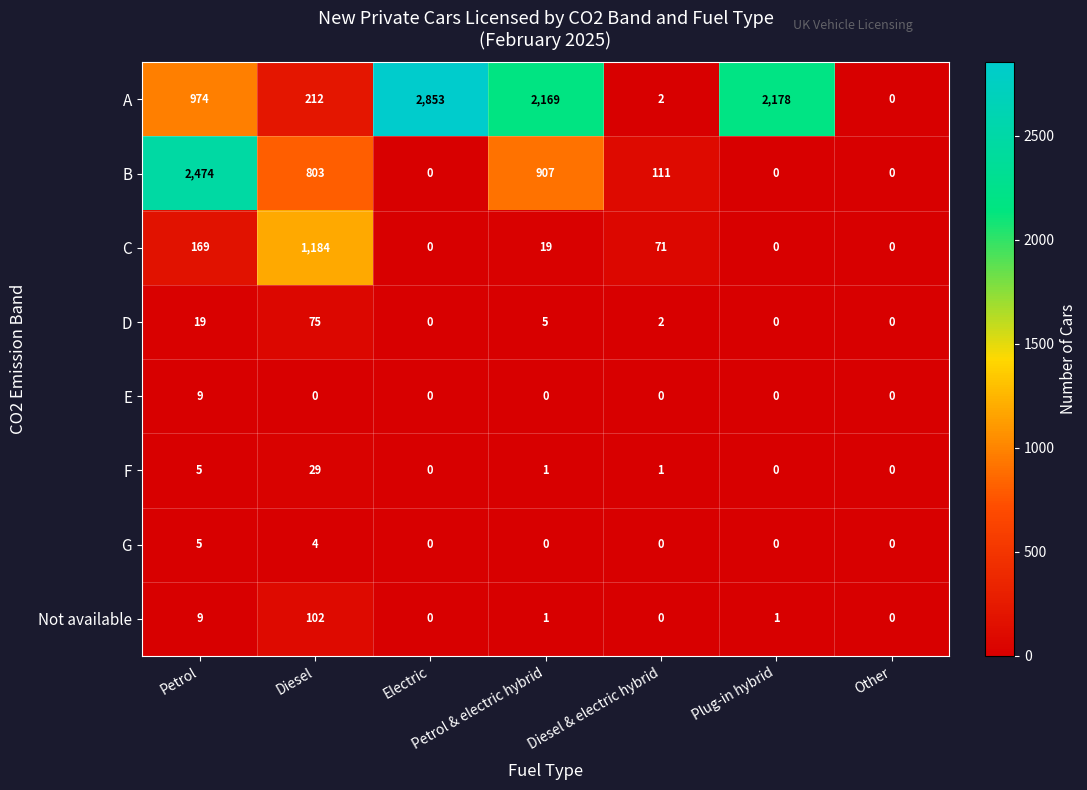

Where is C nearest to the value 592?

Petrol